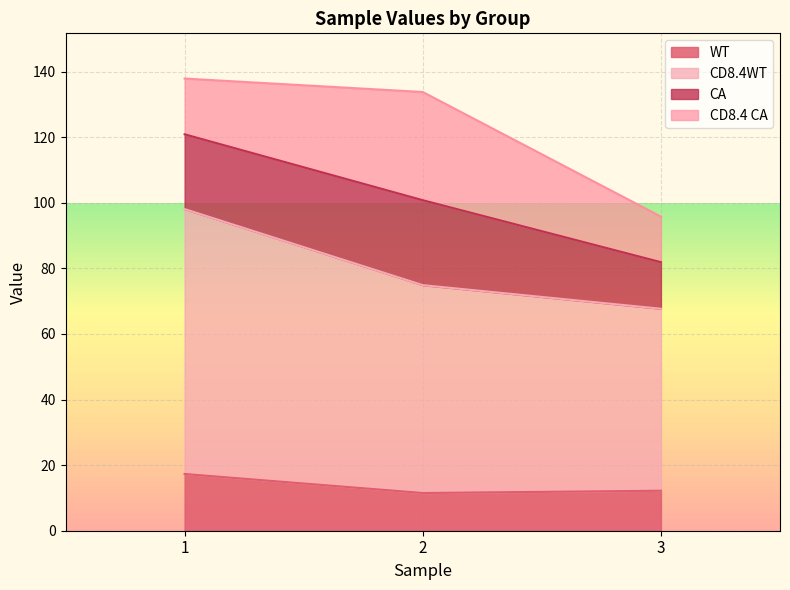

Does the chart display data point markers on the line(s)?

No